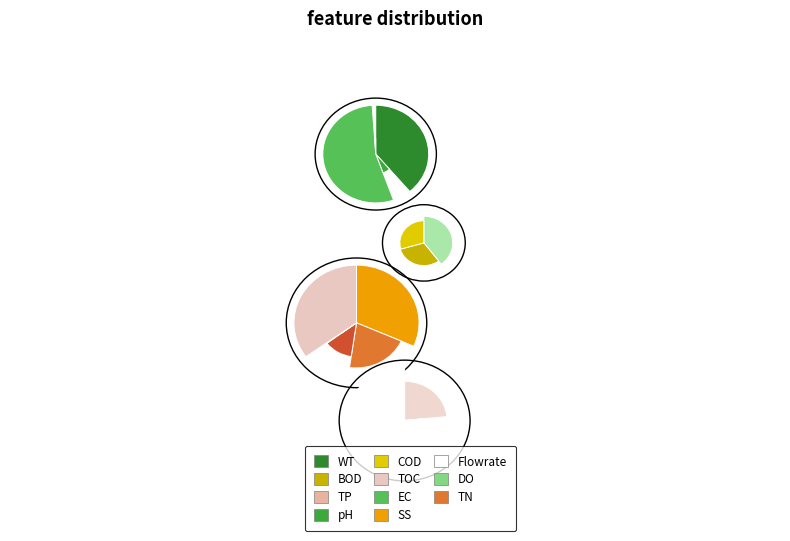

How many segments does this pie chart have?

16